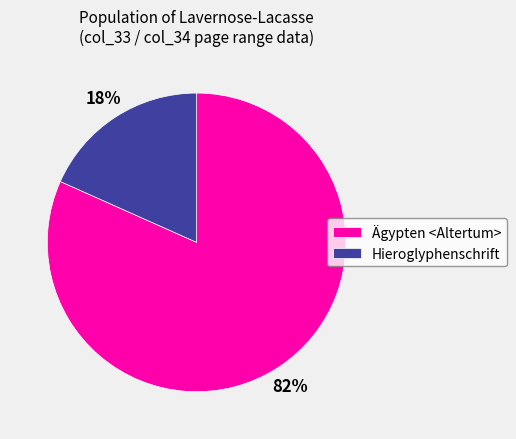

Which has a higher value, Ägypten <Altertum> or Hieroglyphenschrift?

Ägypten <Altertum>